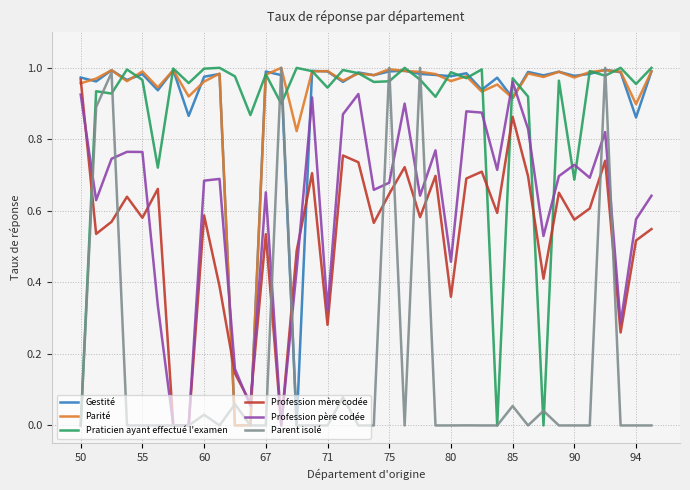

How many times do Profession père codée and Parité cross each other?

4